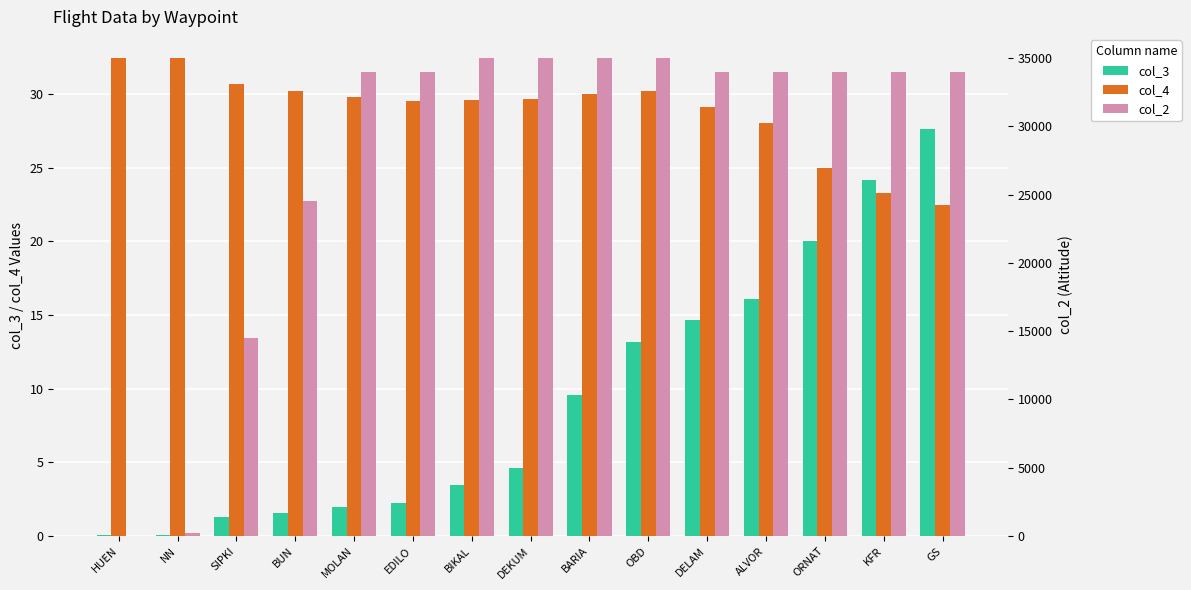

What is the label of the 4th bar from the right?

ALVOR